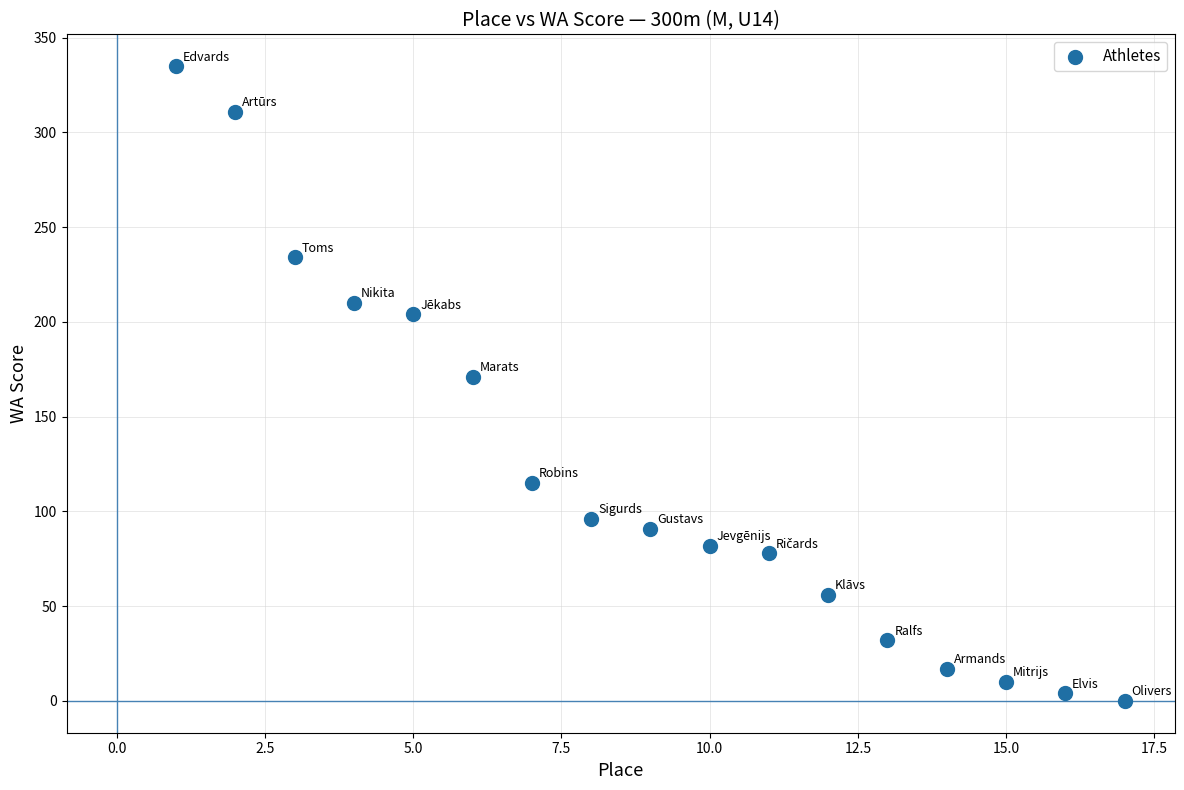

What Y value in the scatter plot is closest to 167?

171